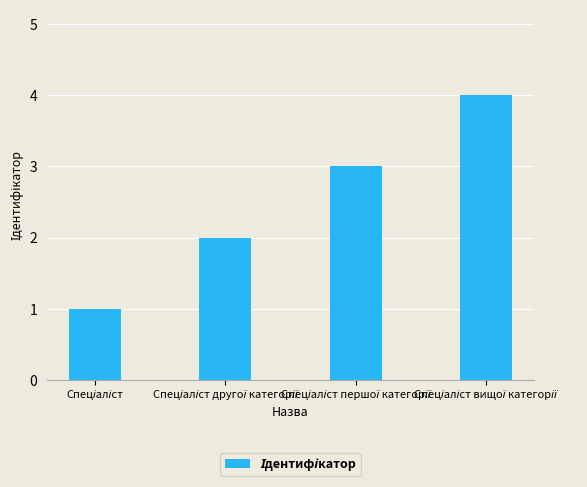

What is the greatest value displayed?

4